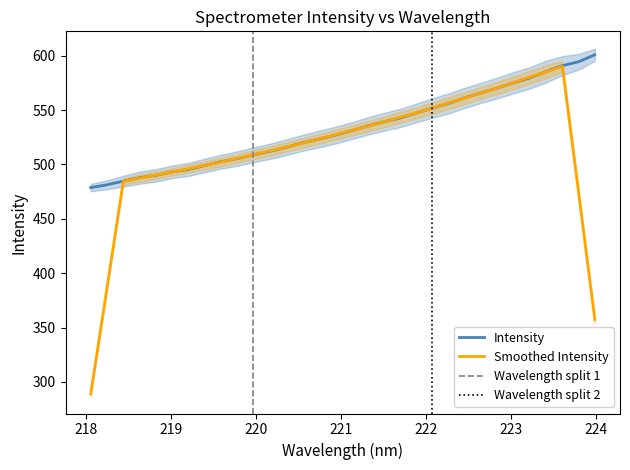

List the labels in order of value, smallest first.

218.0596, 218.2508, 218.442, 218.6332, 218.8244, 219.0156, 219.2067, 219.3979, 219.589, 219.7801, 219.9712, 220.1623, 220.3533, 220.5444, 220.7354, 220.9264, 221.1174, 221.3083, 221.4993, 221.6902, 221.8812, 222.0721, 222.263, 222.4538, 222.6447, 222.8355, 223.0264, 223.2172, 223.408, 223.5987, 223.7895, 223.9802